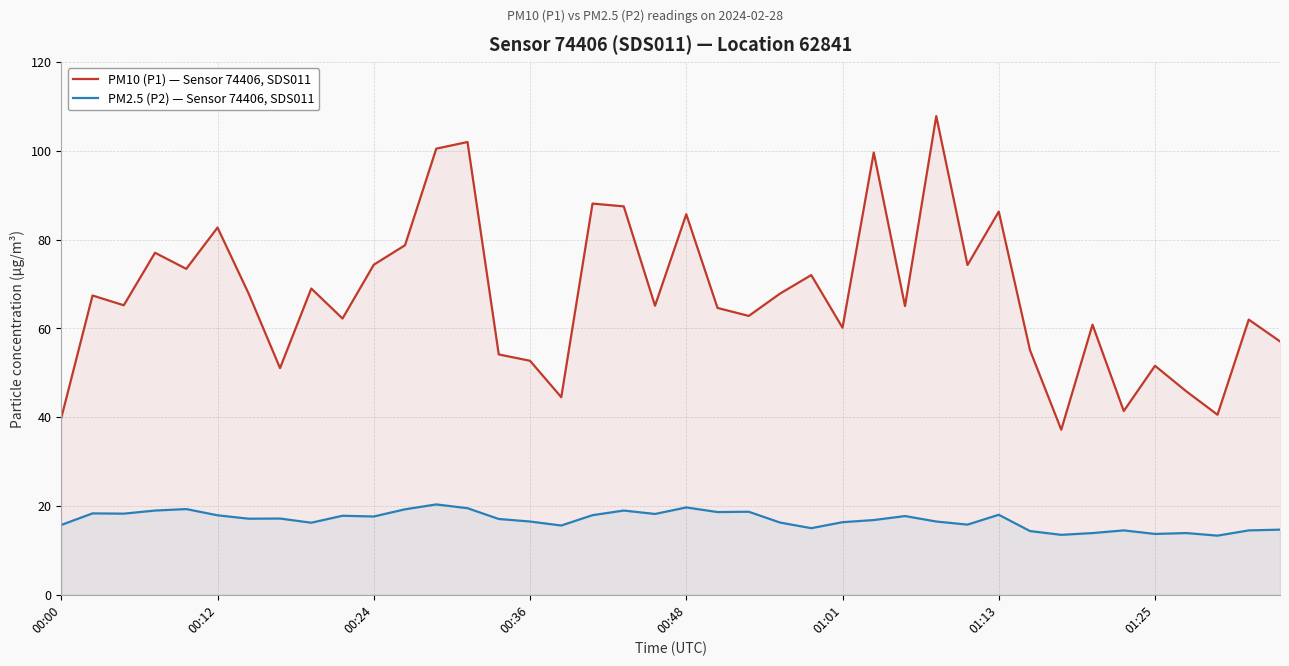

Does the chart display data point markers on the line(s)?

No